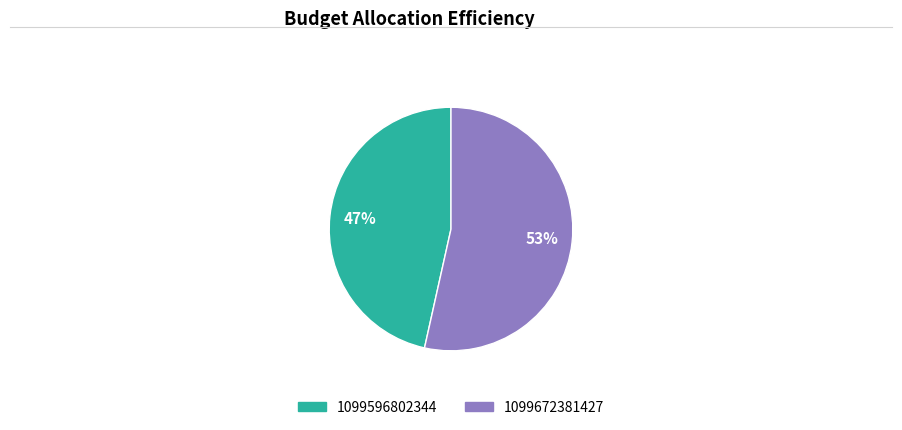

To the nearest percent, what percentage of the pie is 1099596802344?

47%